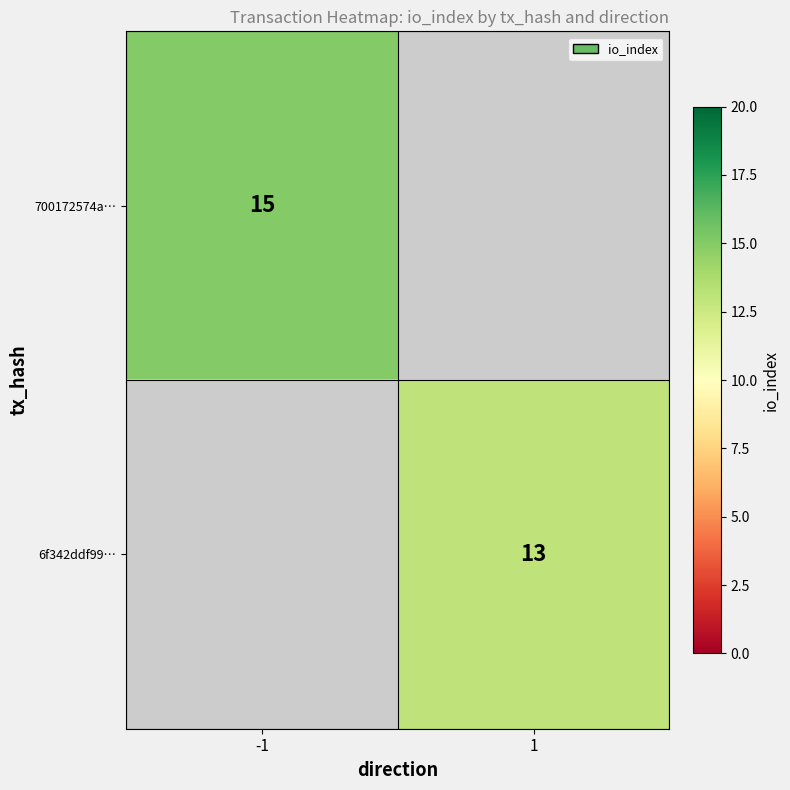

What is the maximum value shown in the chart?

15.0